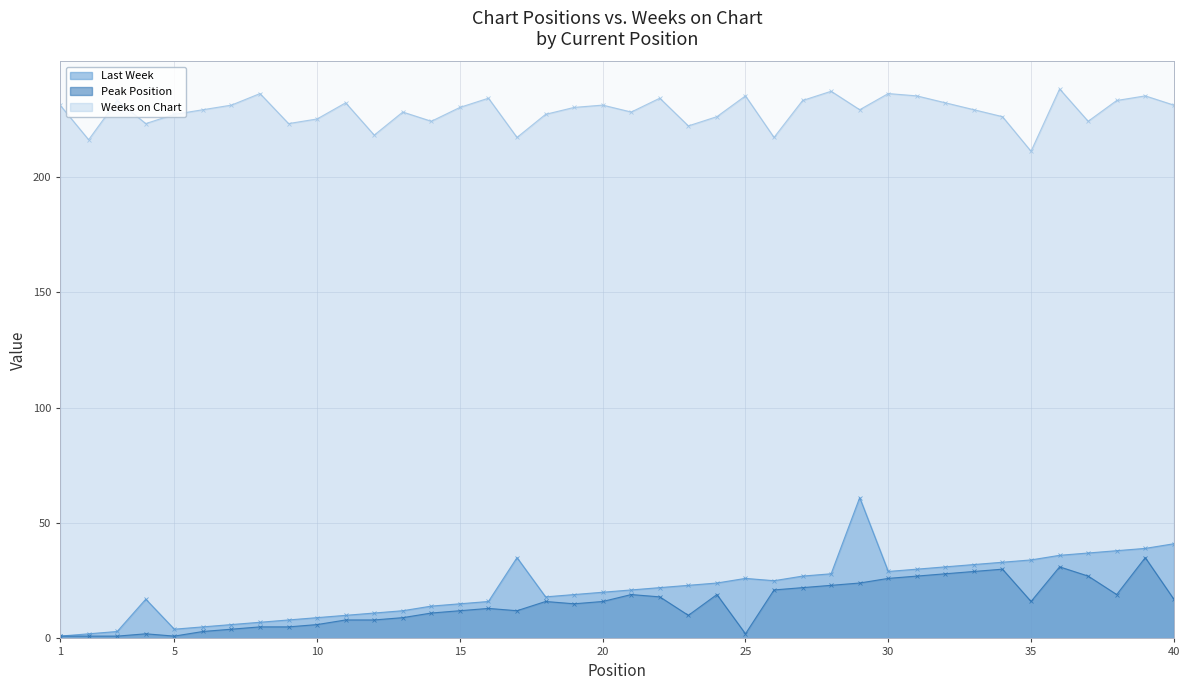

List the labels in order of Peak Position value, largest first.

39, 36, 34, 33, 32, 31, 37, 30, 29, 28, 27, 26, 21, 24, 38, 22, 40, 18, 20, 35, 19, 16, 15, 17, 14, 23, 13, 11, 12, 10, 8, 9, 7, 6, 4, 25, 1, 2, 3, 5